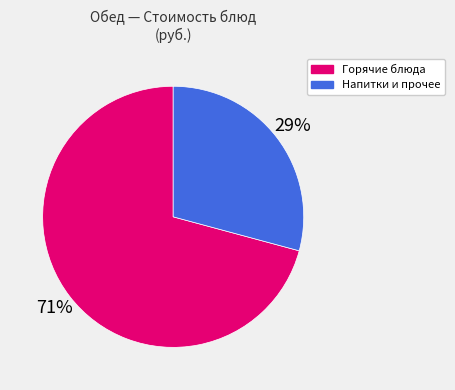

To the nearest percent, what is the average slice percentage?

50%